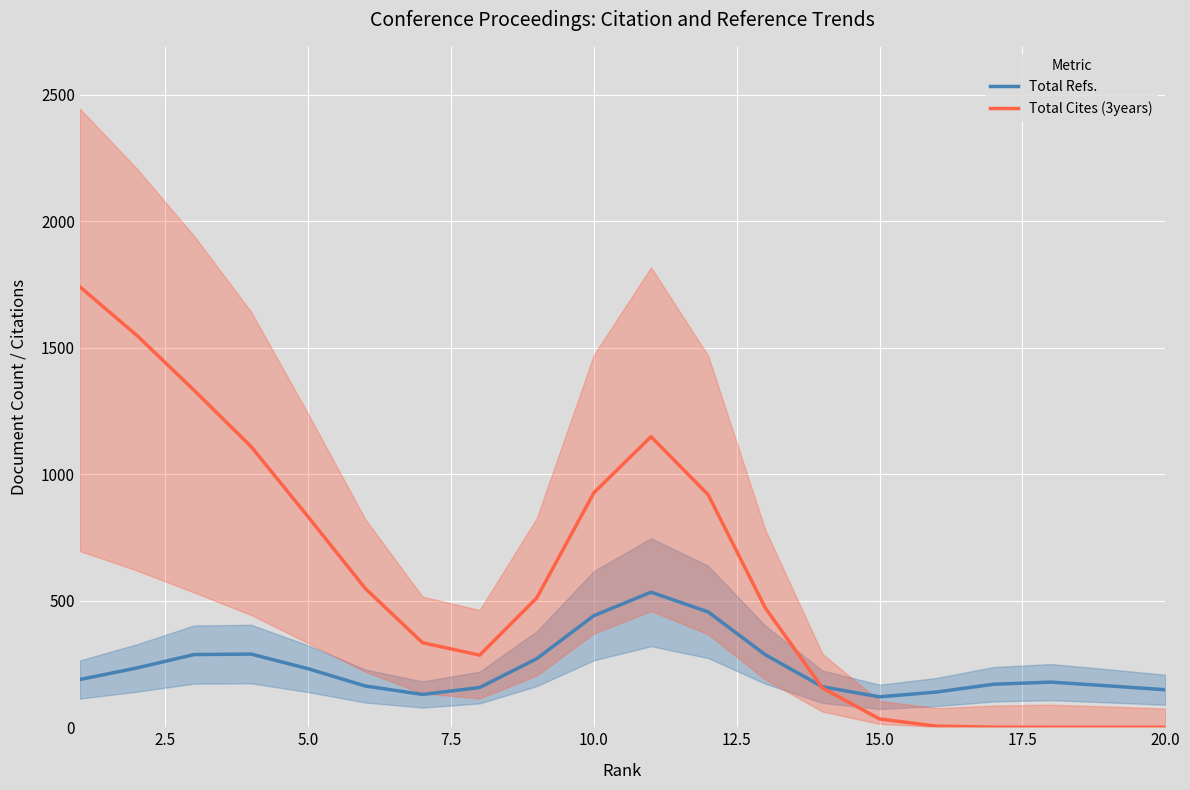

What is the highest value of the Total Cites (3years) series?

1740.6